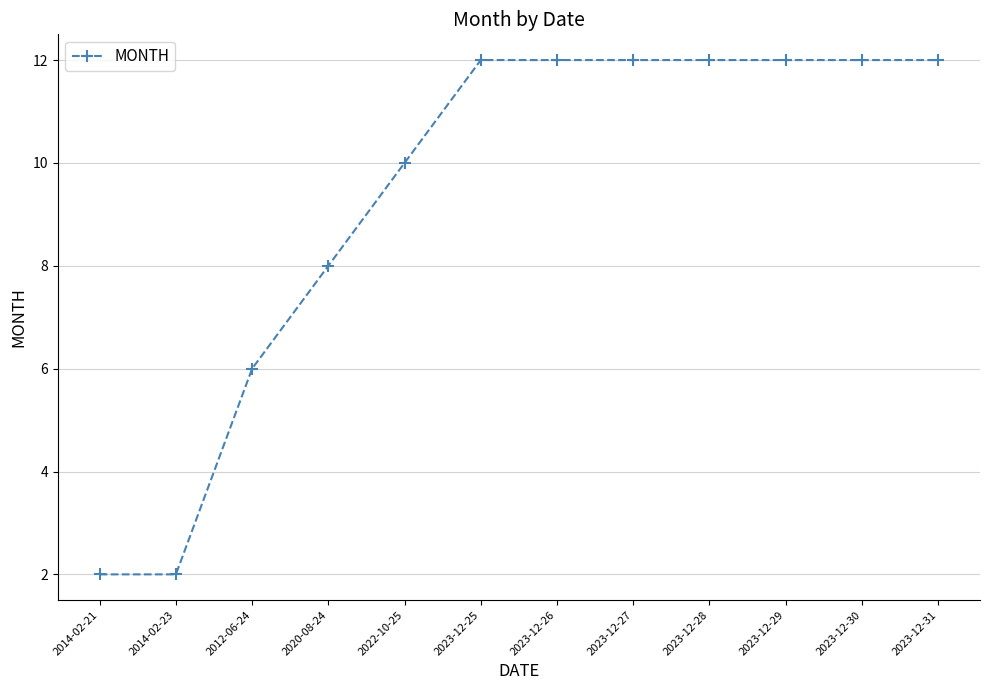

Reading left to right, what are all the values shown in this chart?

2	2	6	8	10	12	12	12	12	12	12	12